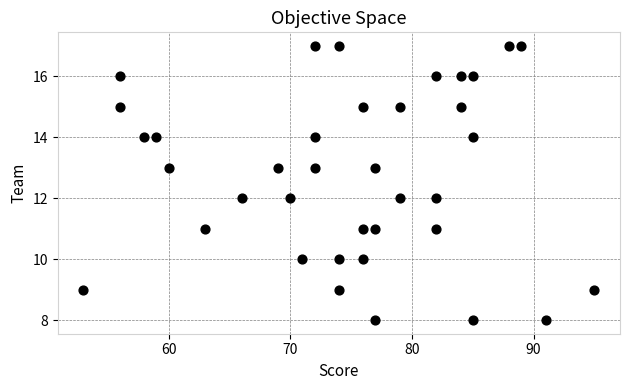

What is the range of X values (max minus min)?

42